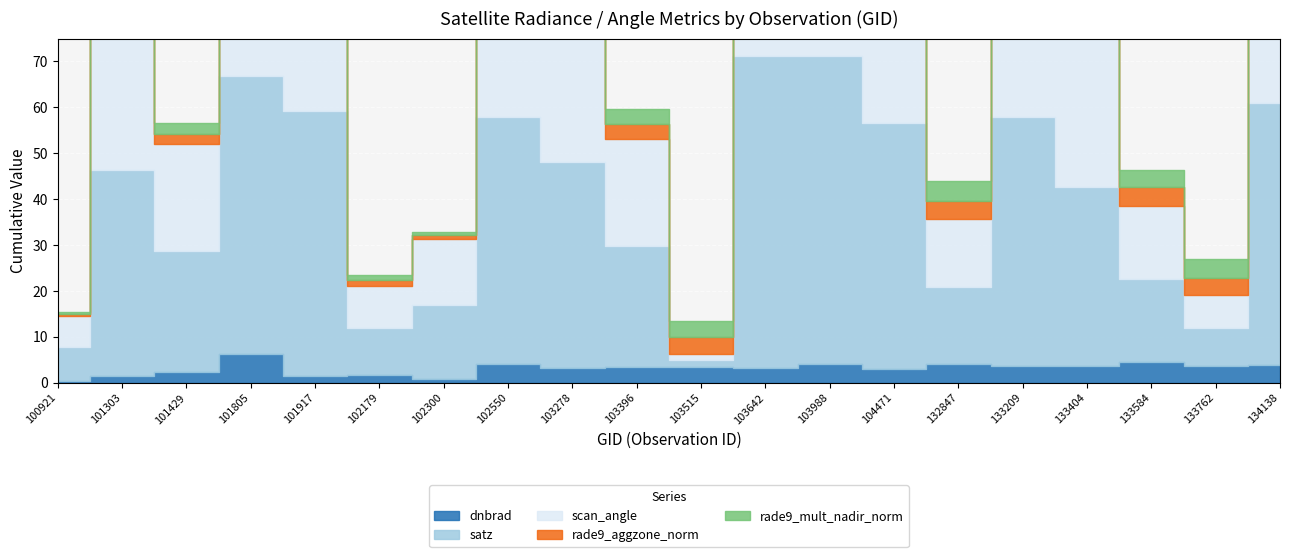

What is the total value across all series at 103515?

13.5